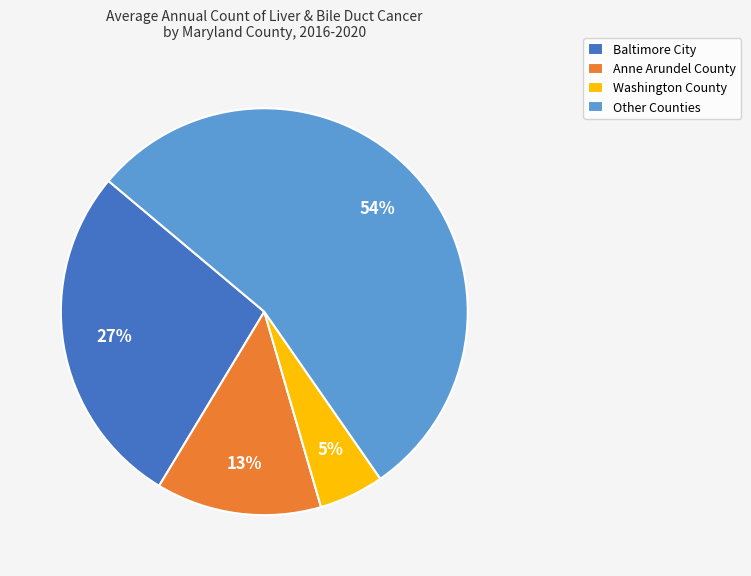

To the nearest percent, what portion does Anne Arundel County represent?

13%